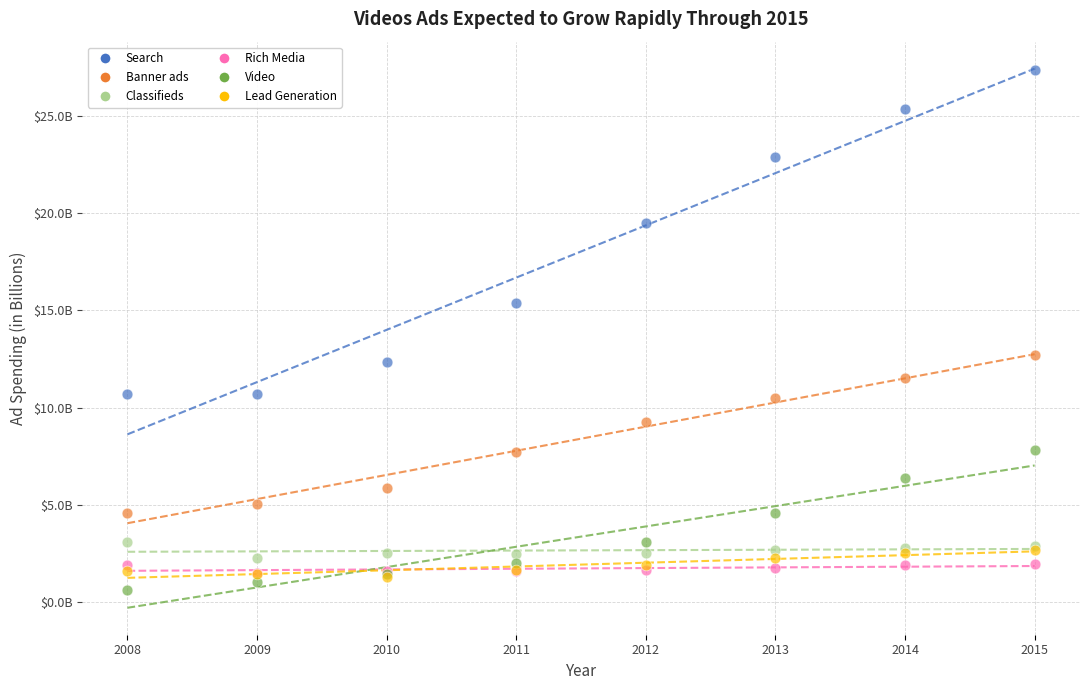

What are all the series names shown in the legend?

Search, Banner ads, Classifieds, Rich Media, Video, Lead Generation